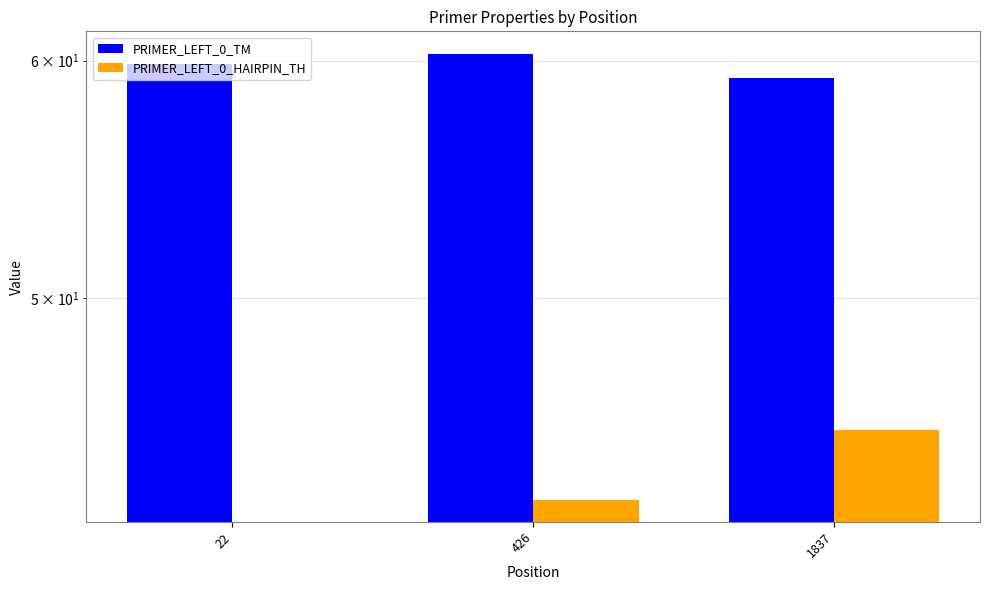

How many categories are shown in the chart?

3